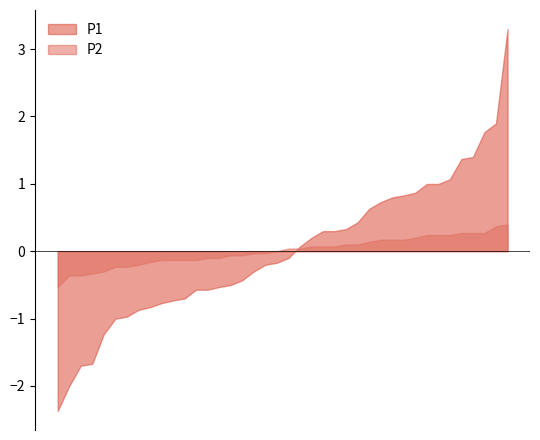

What is the smallest value displayed?

-2.4